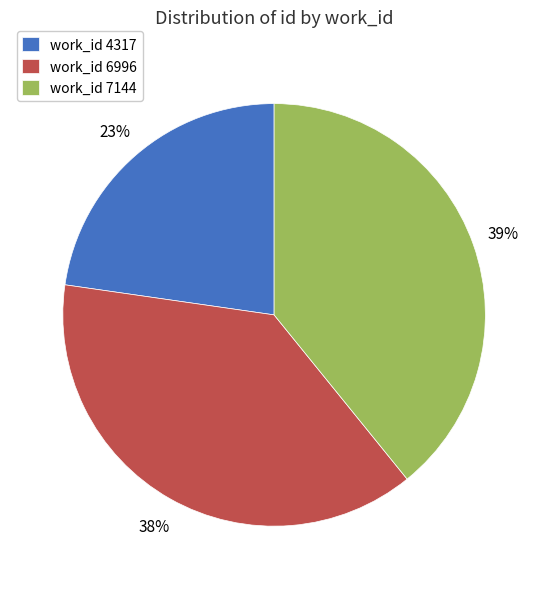

True or false: work_id 6996 accounts for 38% of the total.

True